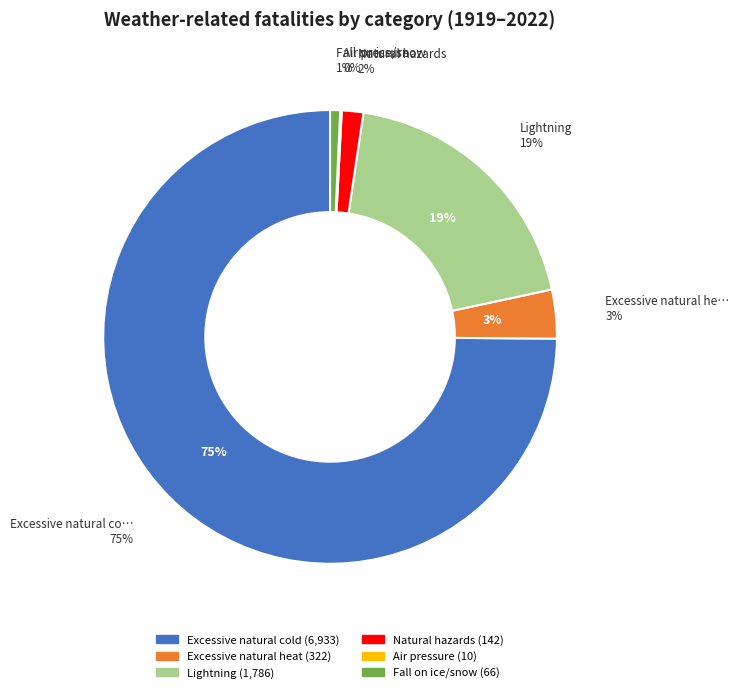

How many segments does this pie chart have?

6